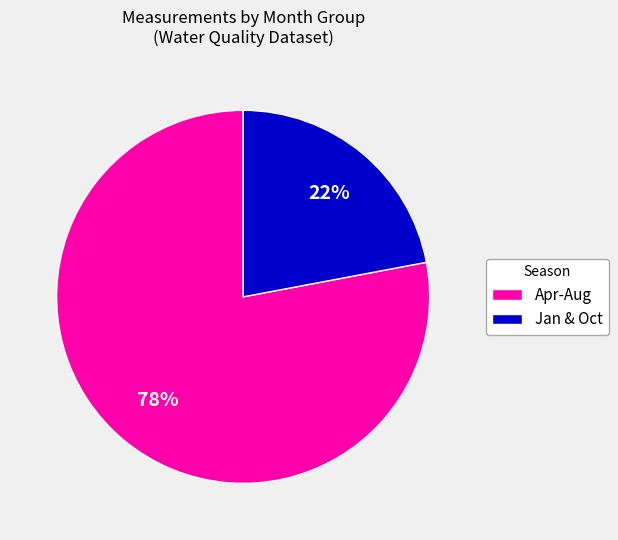

Count the number of slices in the pie.

2